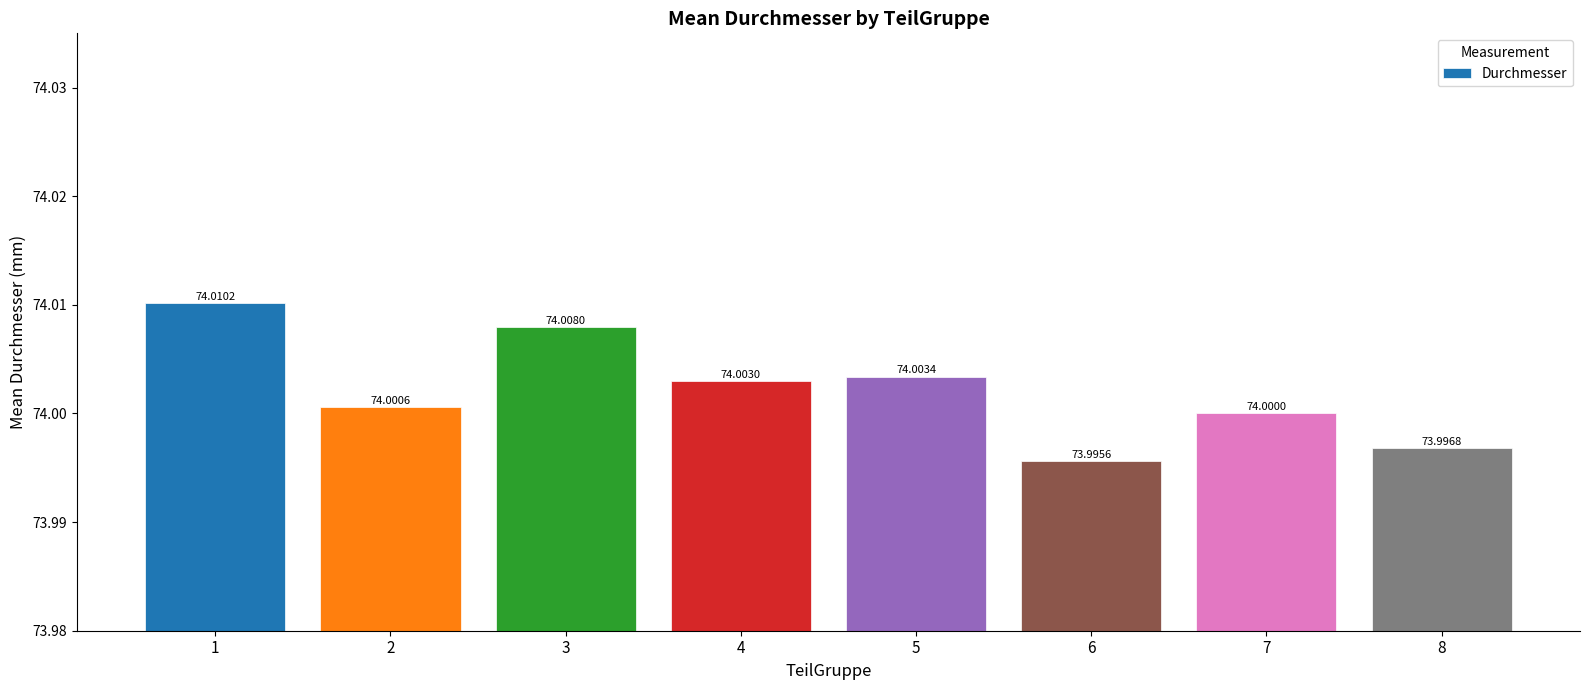

Which has a higher value, 8 or 5?

5